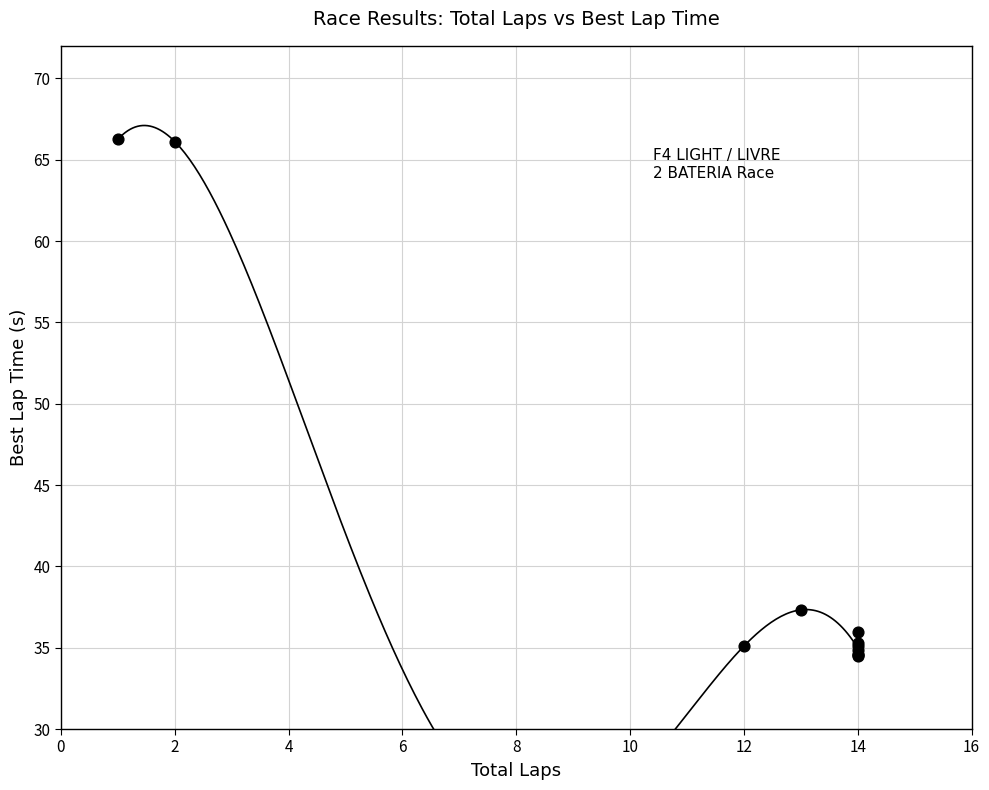

What Y value in the scatter plot is closest to 50?

37.3